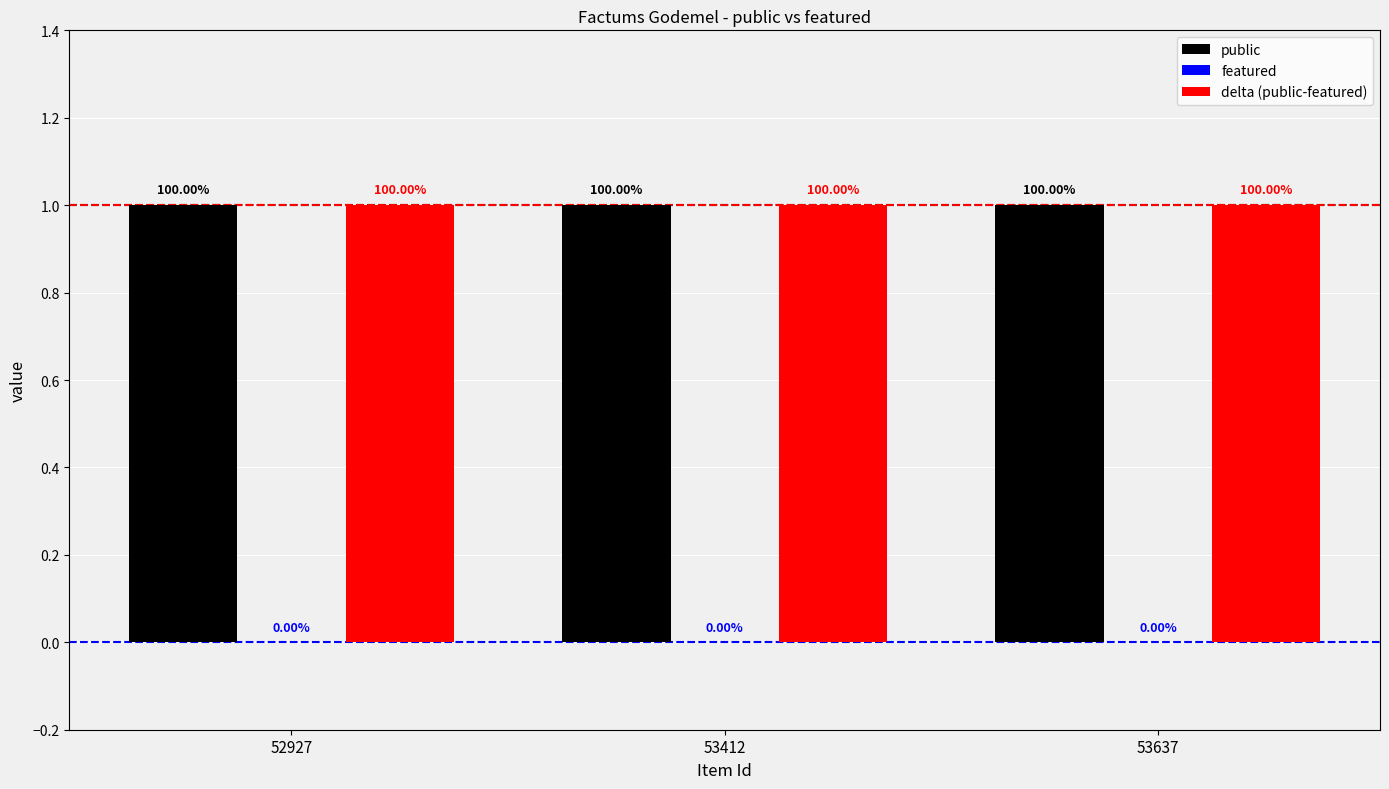

At 52927, list the series in order from largest to smallest.

public, delta (public-featured), featured